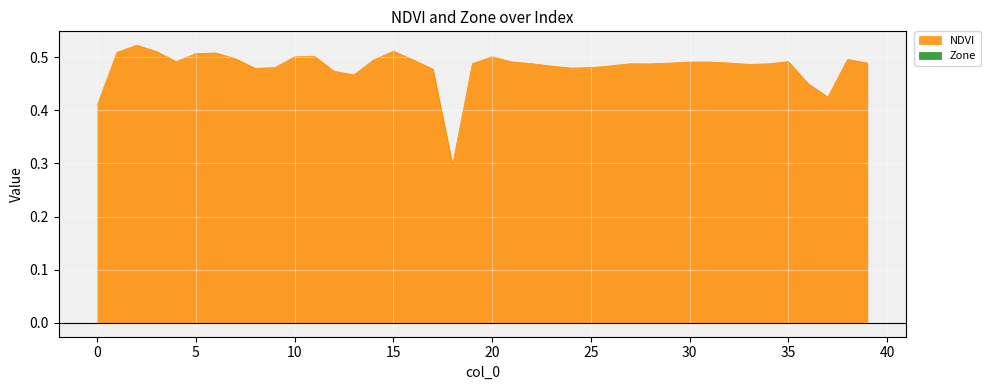

What is the difference between the second highest and second lowest values?

0.1